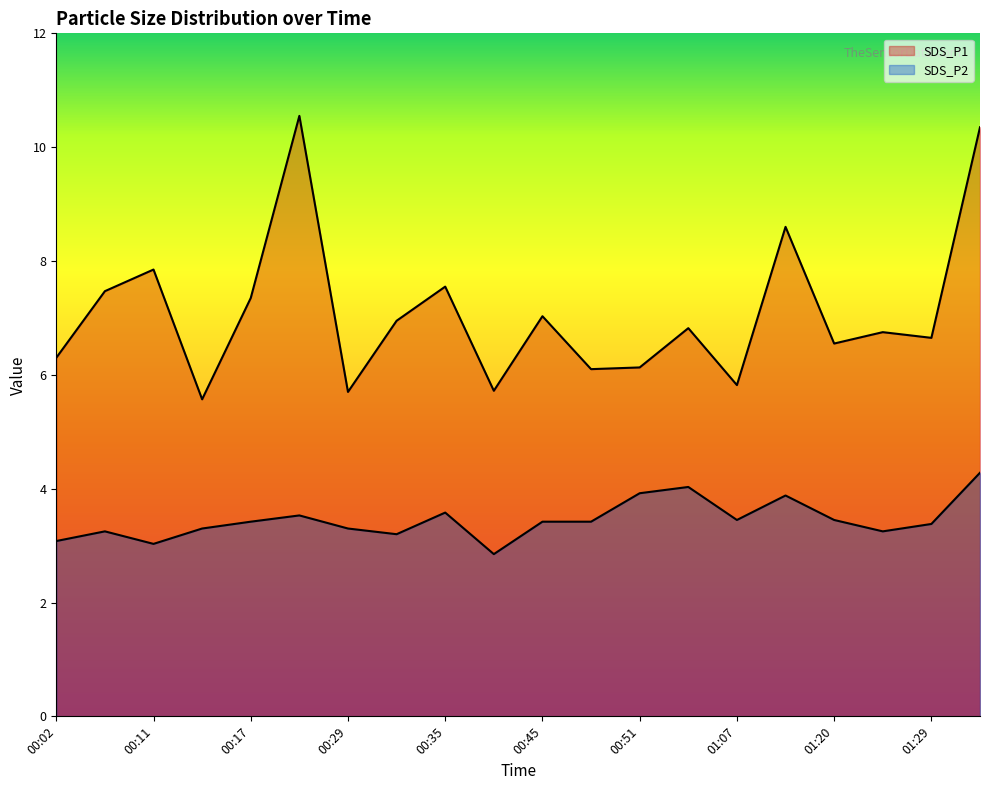

How many data points in SDS_P1 are above 6?

16